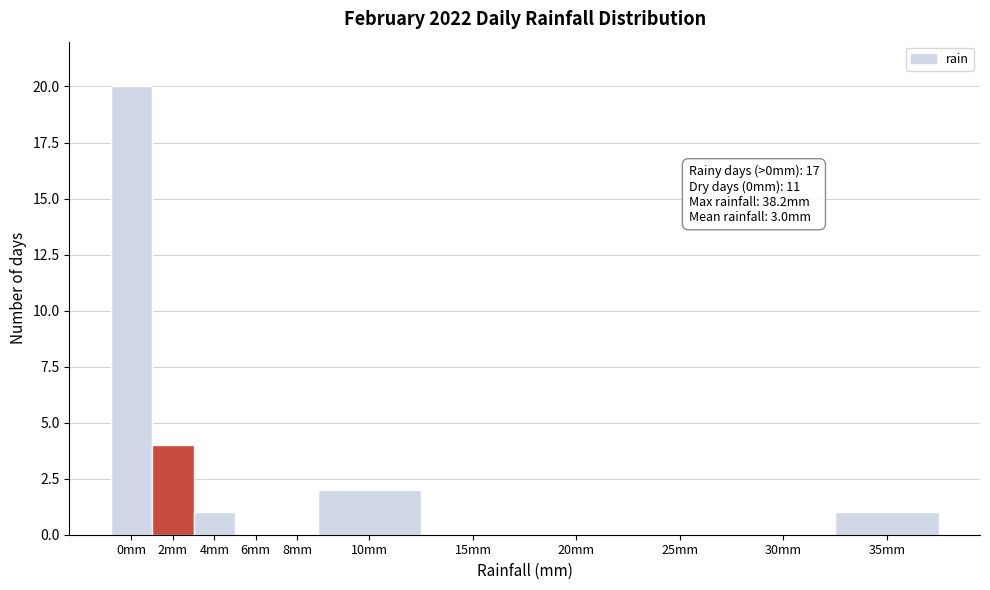

Reading right to left, transcribe all the data shown in this chart.

35mm=1	30mm=0	25mm=0	20mm=0	15mm=0	10mm=2	8mm=0	6mm=0	4mm=1	2mm=4	0mm=20